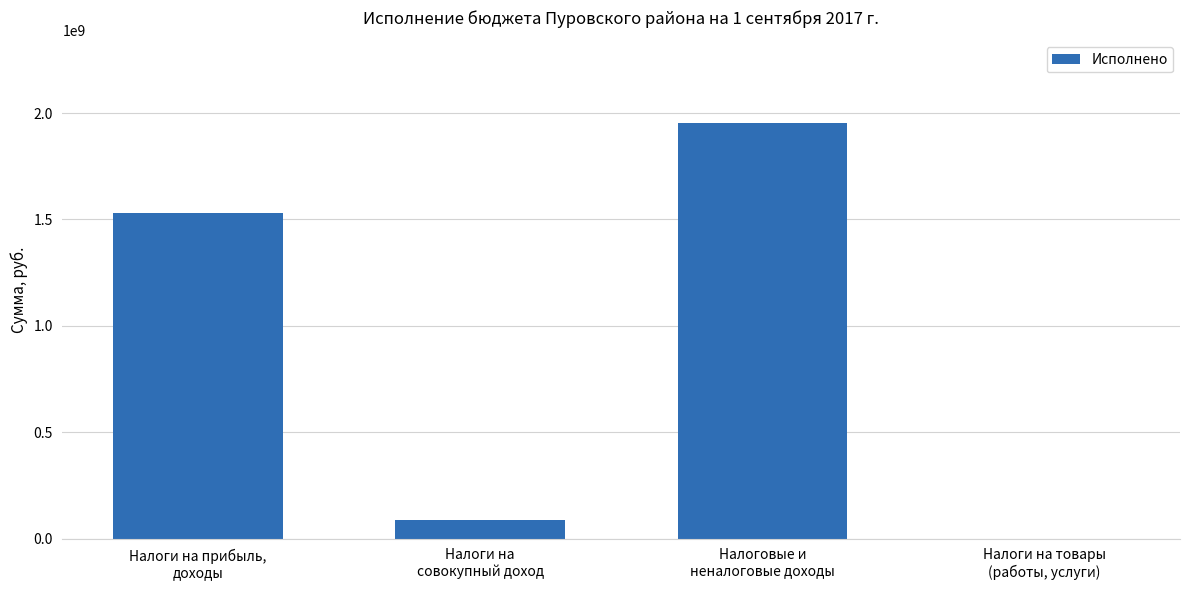

How many values exceed 1529937212?

2